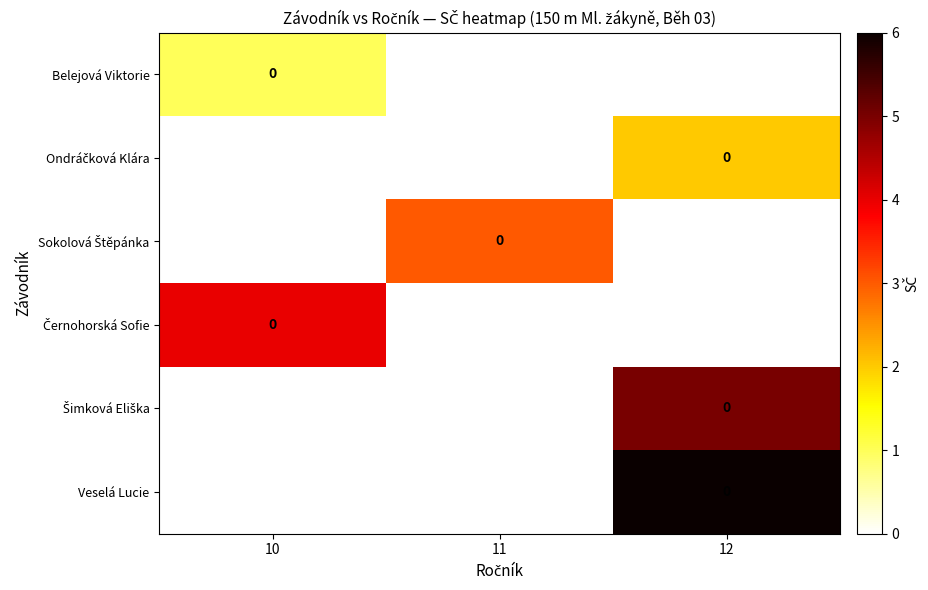

What is the minimum value shown in the chart?

1.0